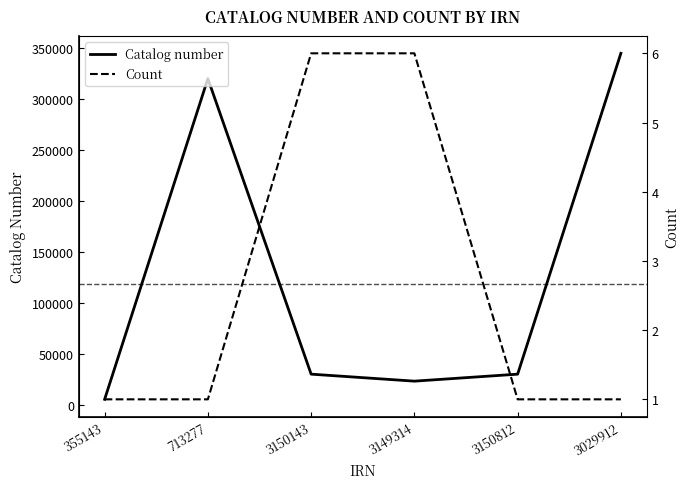

How many values in the Catalog number series are below 30568?

3